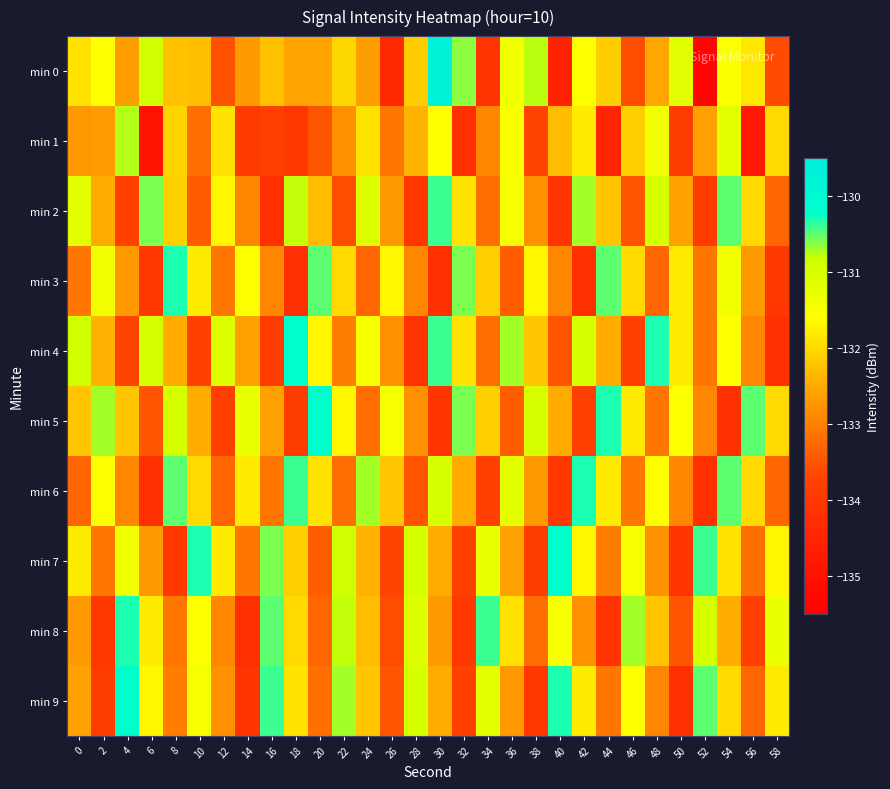

Rank the series at 22 from lowest to highest value.

min 2, min 6, min 4, min 1, min 0, min 3, min 5, min 7, min 8, min 9